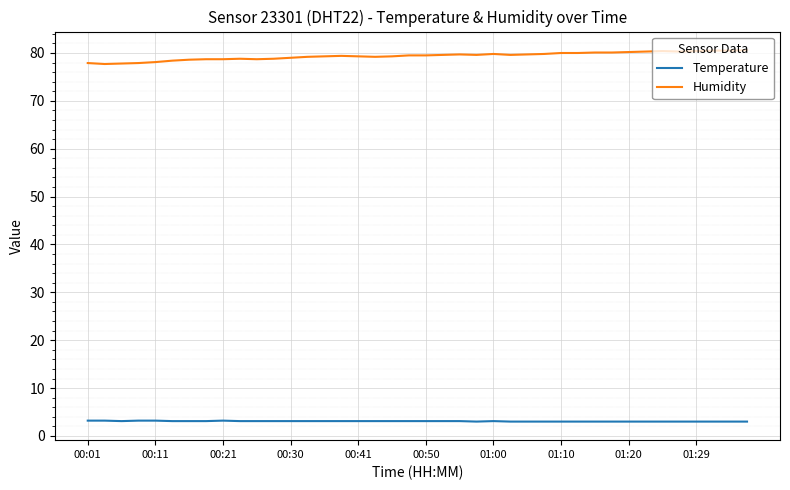

What is the minimum value shown in the chart?

3.0